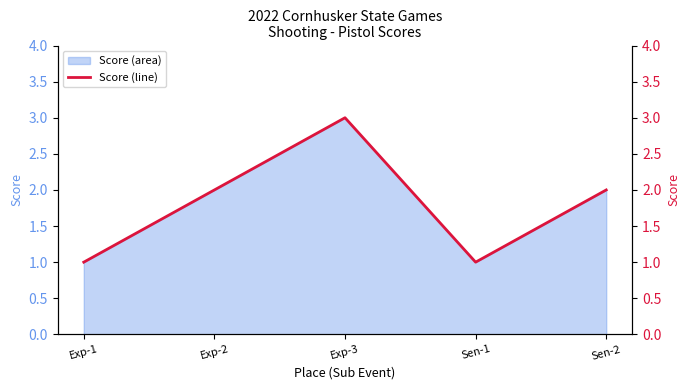

What value does the data have at Exp-3?

3